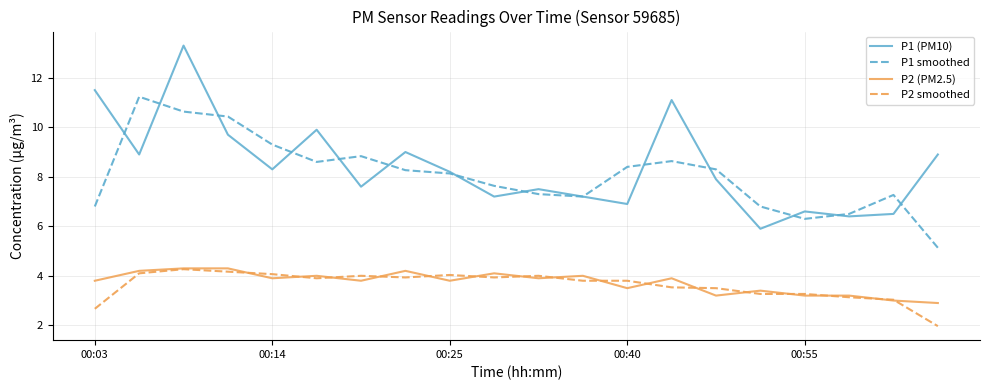

Does the chart display data point markers on the line(s)?

No